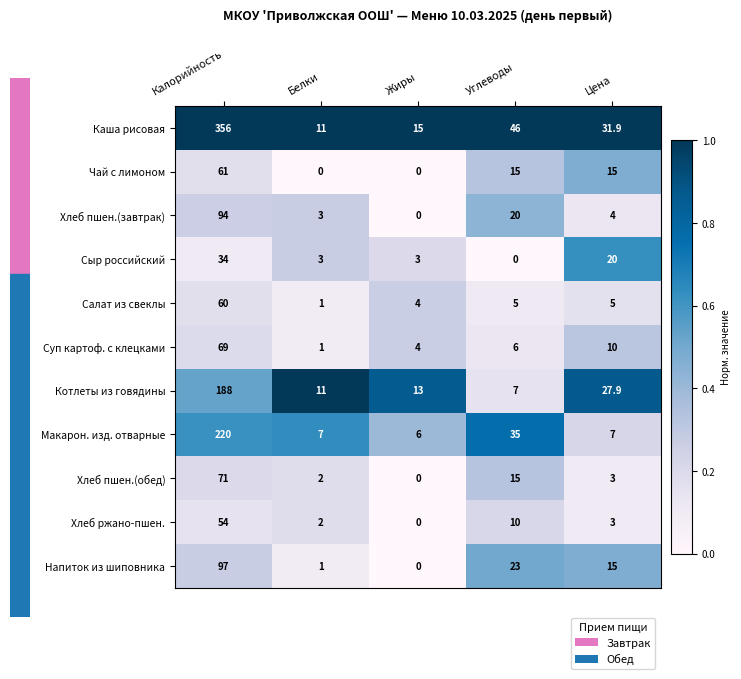

What is the sum of the Сыр российский values at Цена and Белки?

23.0